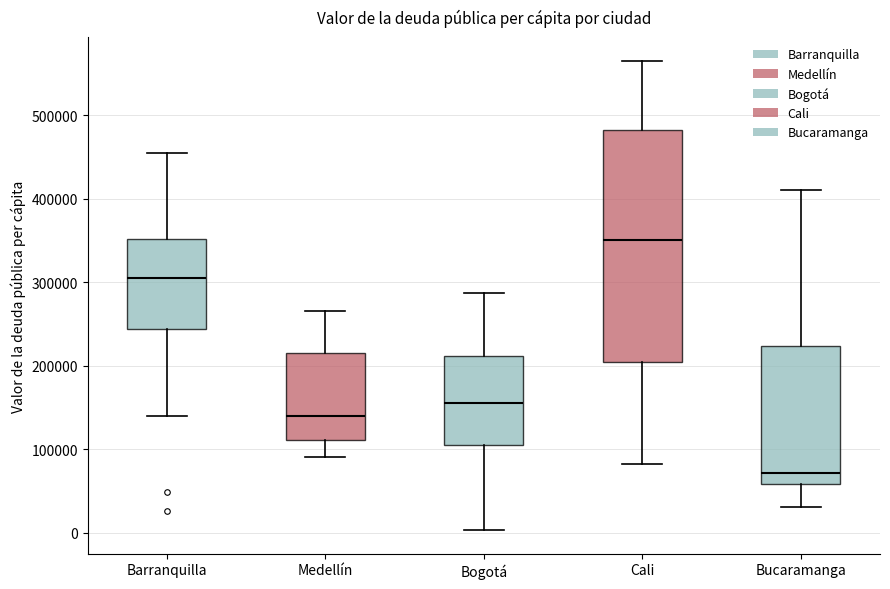

Where does the lower whisker of the box for Bogotá end on the y-axis? The values are not printed on the chart, so give them approximately, as read against the axis.

0